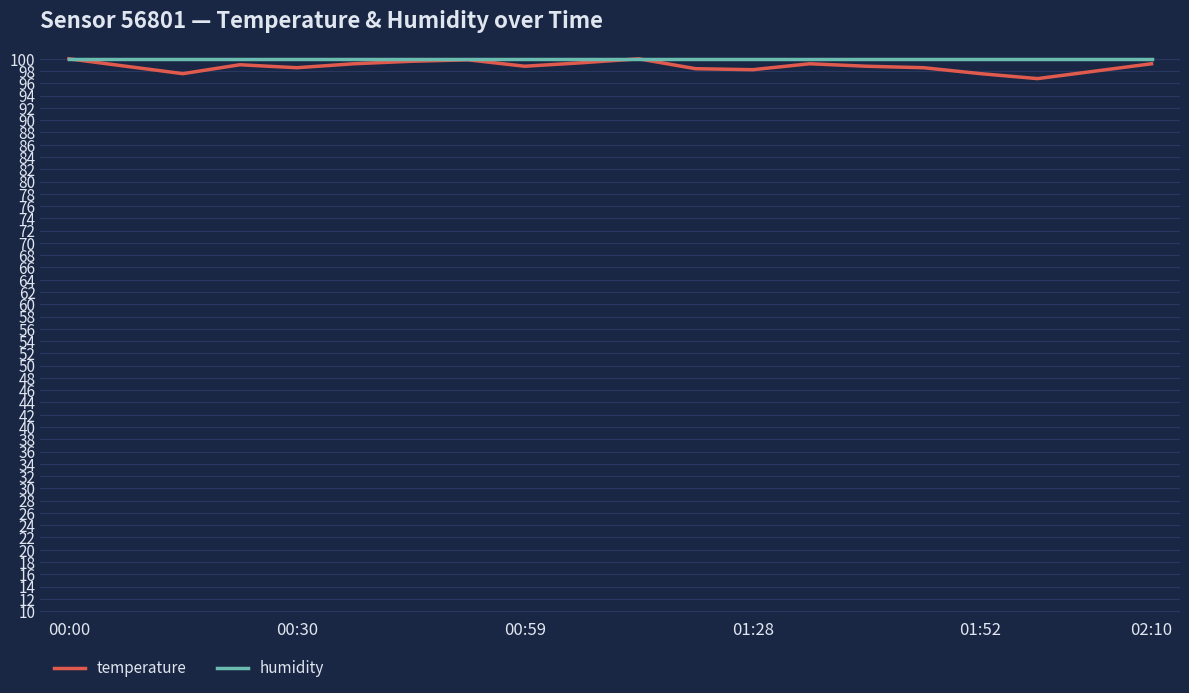

What is the minimum value for temperature?

96.8